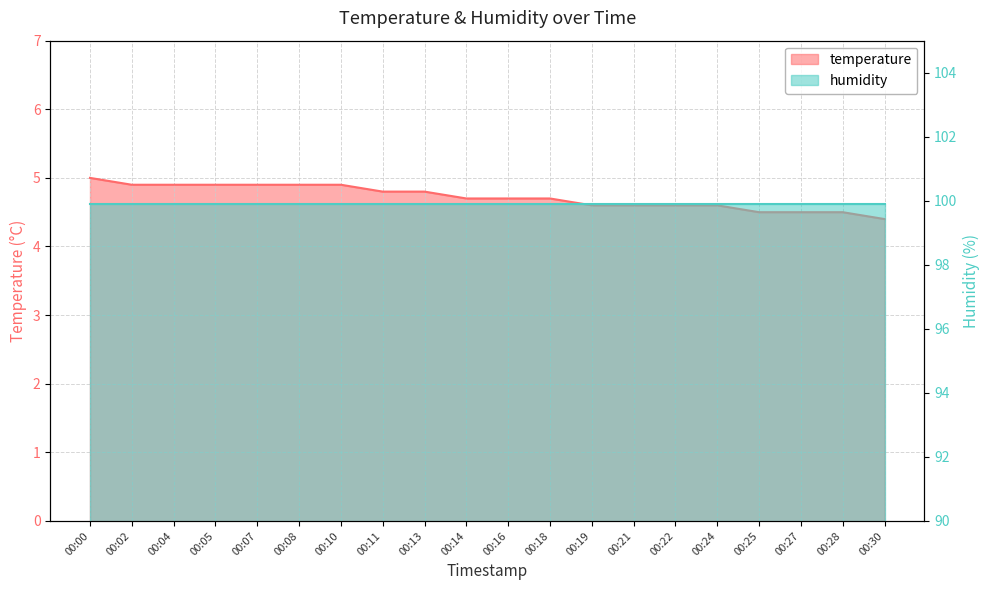

Reading left to right, list all the values displayed in this chart.

5.0	4.9	4.9	4.9	4.9	4.9	4.9	4.8	4.8	4.7	4.7	4.7	4.6	4.6	4.6	4.6	4.5	4.5	4.5	4.4